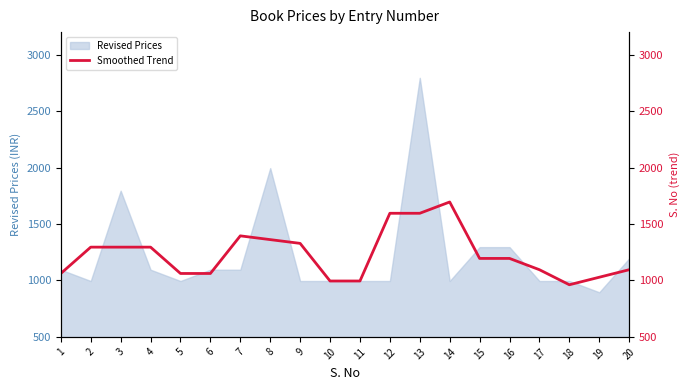

What is the change in value from 16 to 17?

-100.0